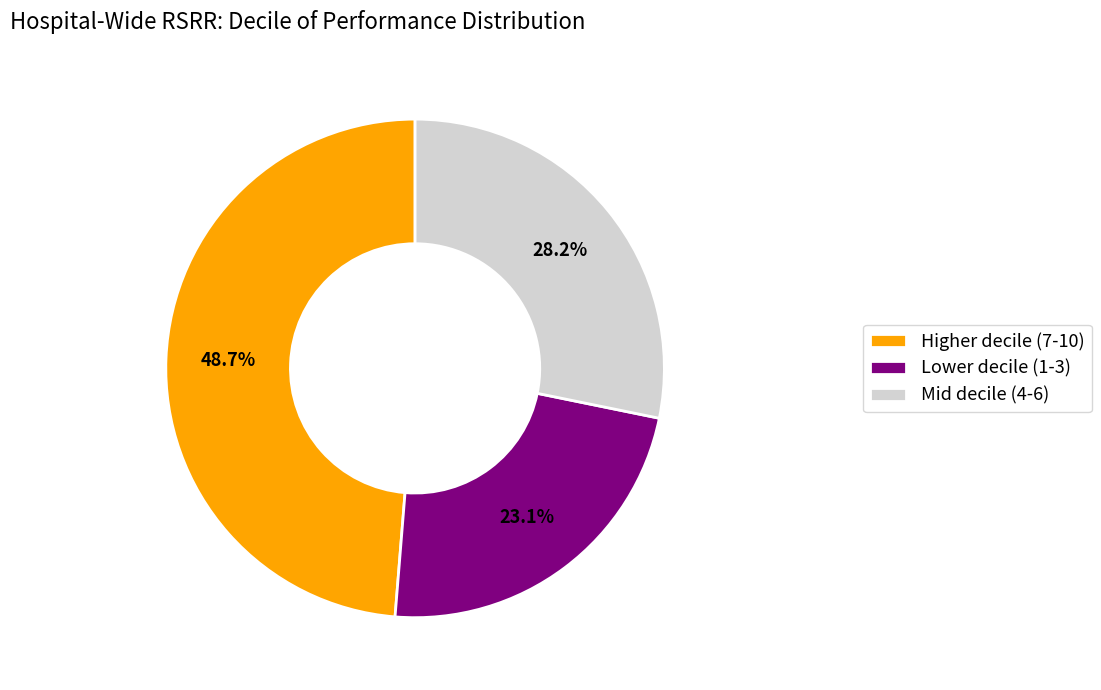

What is the largest slice in the pie chart?

Higher decile (7-10)